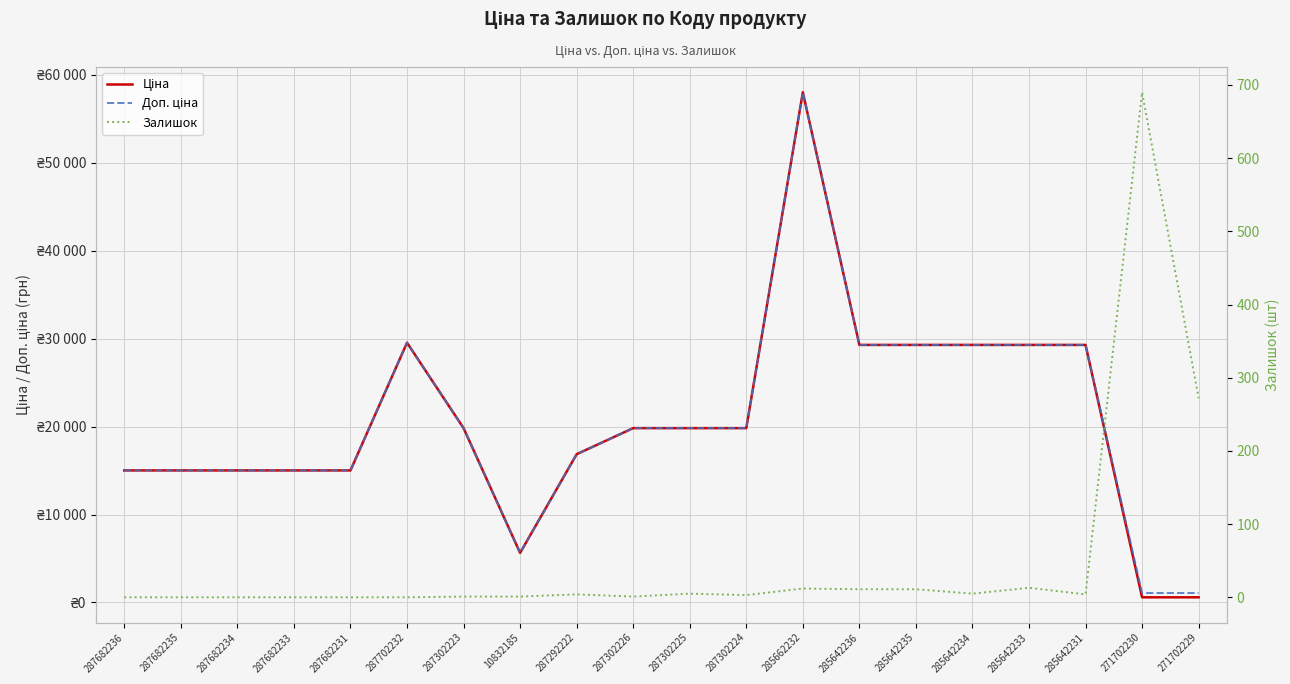

List the labels in order of Ціна value, largest first.

285662232, 287702232, 285642236, 285642235, 285642234, 285642233, 285642231, 287302223, 287302226, 287302225, 287302224, 287292222, 287682236, 287682235, 287682234, 287682233, 287682231, 10832185, 271702230, 271702229